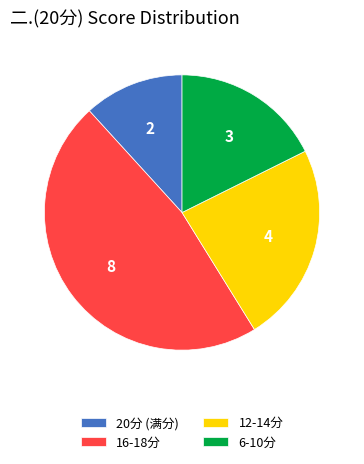

Is the sum of 6-10分 and 16-18分 greater than half?

Yes